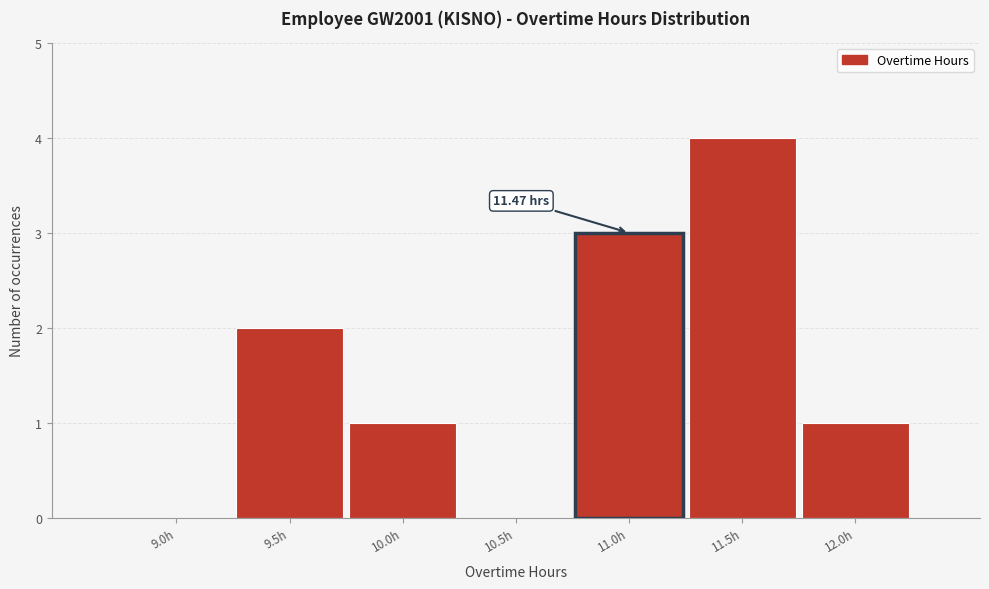

What is the sum of all values?

11